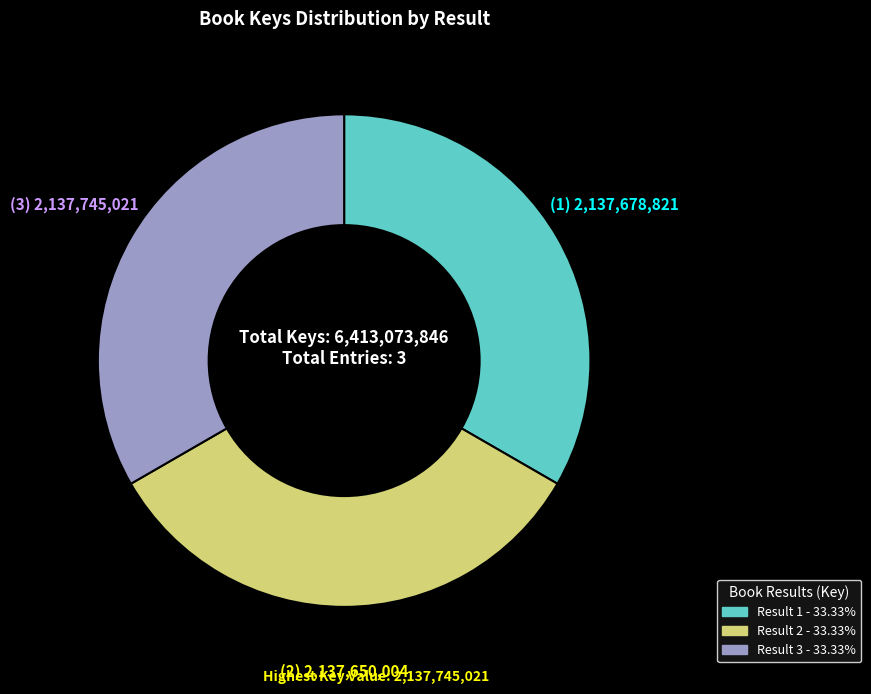

Is Result 2 - 33.33% the majority of the pie?

No